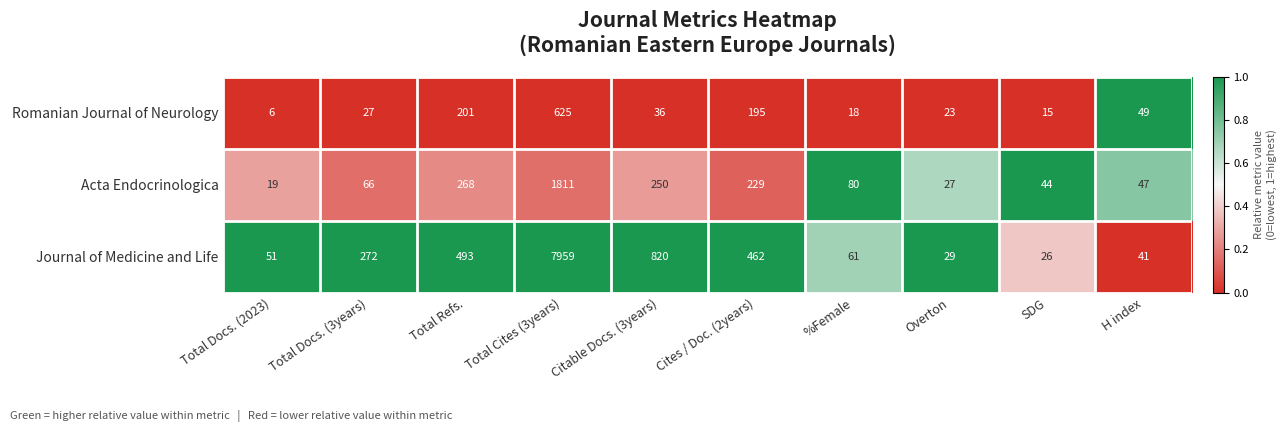

Reading left to right, extract all data points from this chart.

Romanian Journal of Neurology: 6	27	201	625	36	195	18	23	15	49
Acta Endocrinologica: 19	66	268	1811	250	229	80	27	44	47
Journal of Medicine and Life: 51	272	493	7959	820	462	61	29	26	41